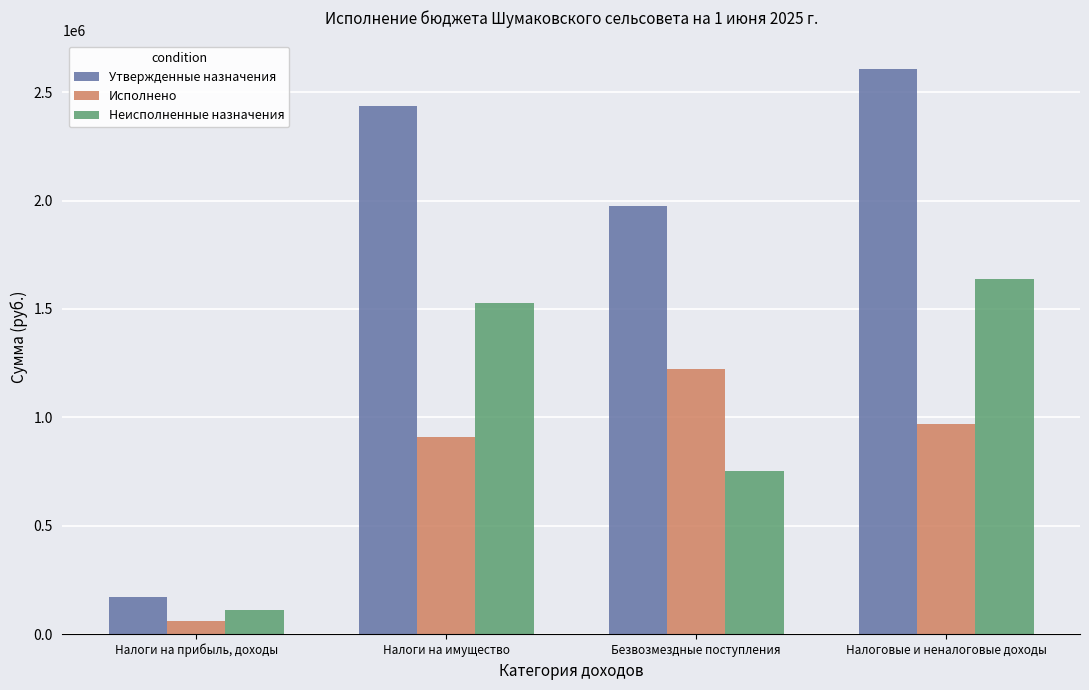

The value of Исполнено at Налоговые и неналоговые доходы is 969323.1. True or false?

True